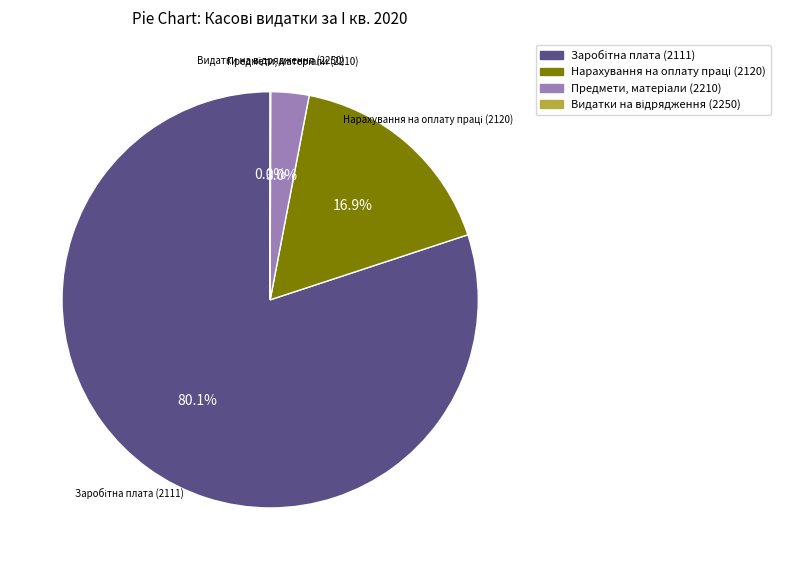

Is there any slice that represents more than half of the pie?

Yes